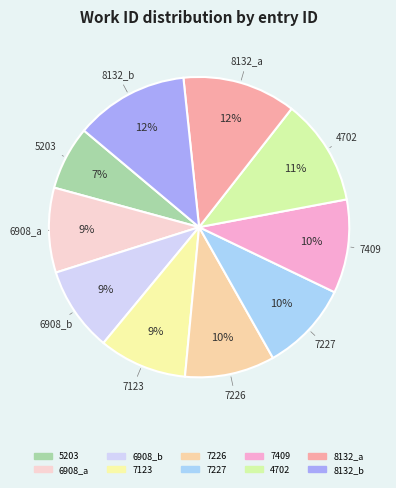

What percentage is the 6908_b slice, to the nearest percent?

9%